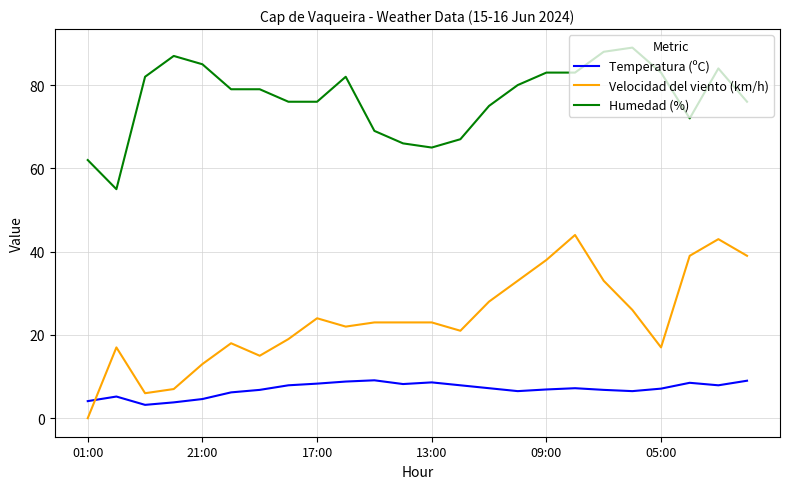

What is the greatest value displayed?

89.0